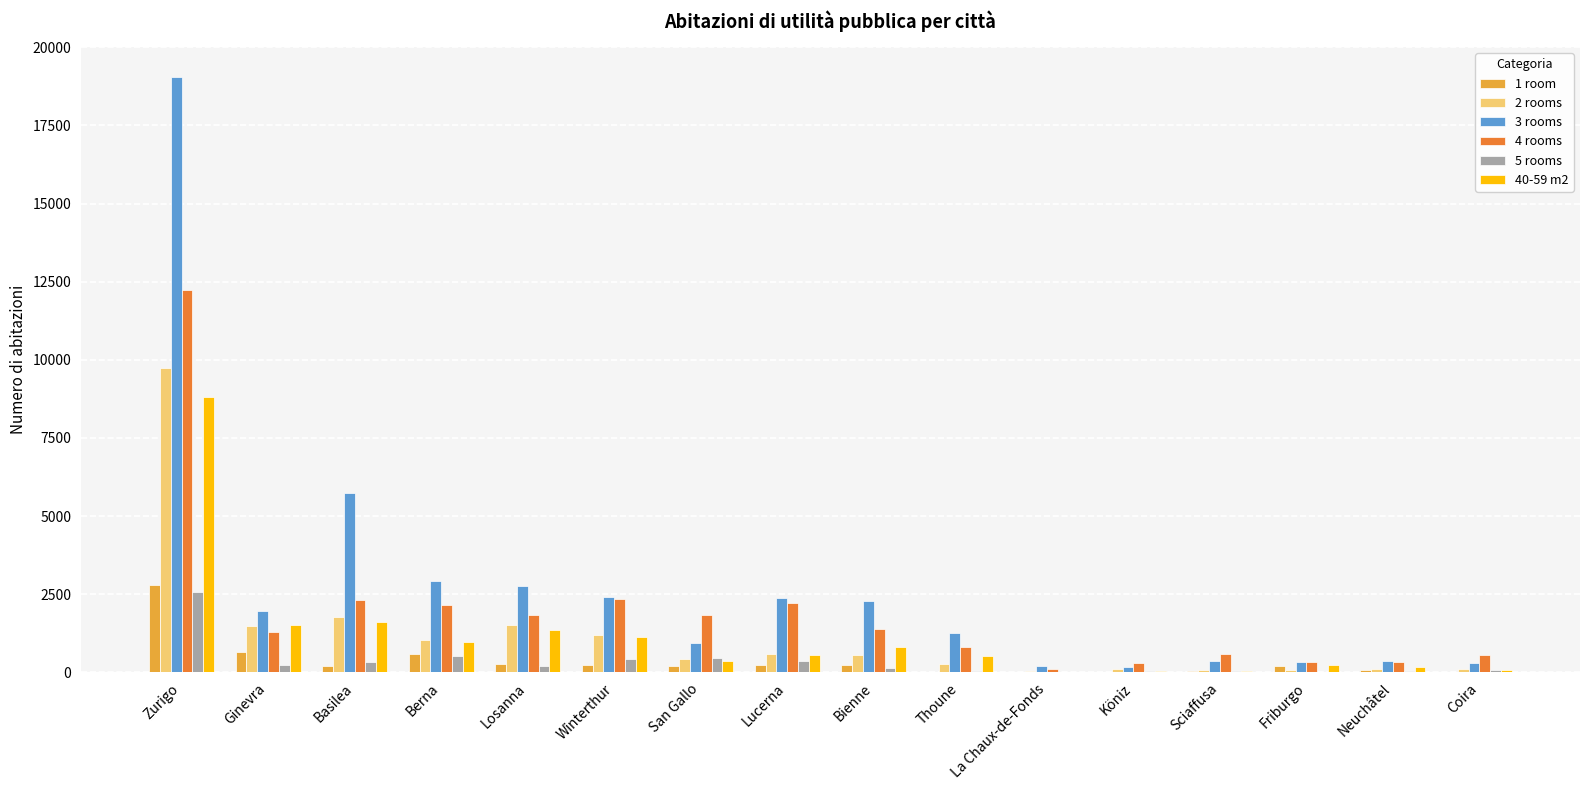

True or false: 40-59 m2 has a value of 190 at Bienne.

False